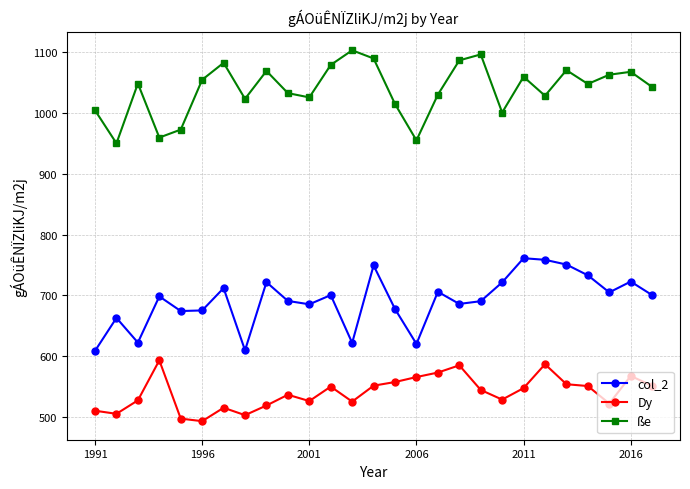

At how many categories does at least one series exceed 865?

27